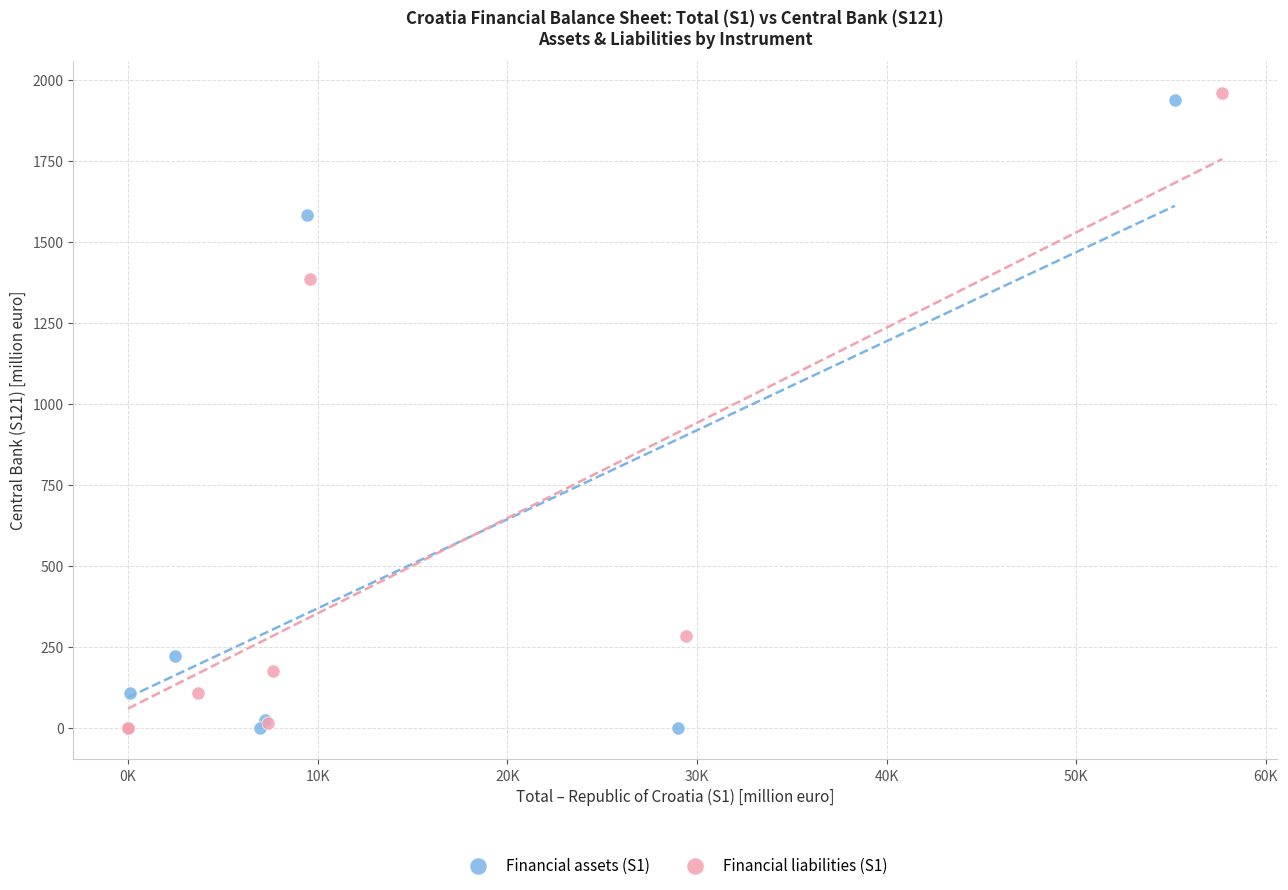

Which series reaches the maximum Y coordinate?

Financial liabilities (S1)